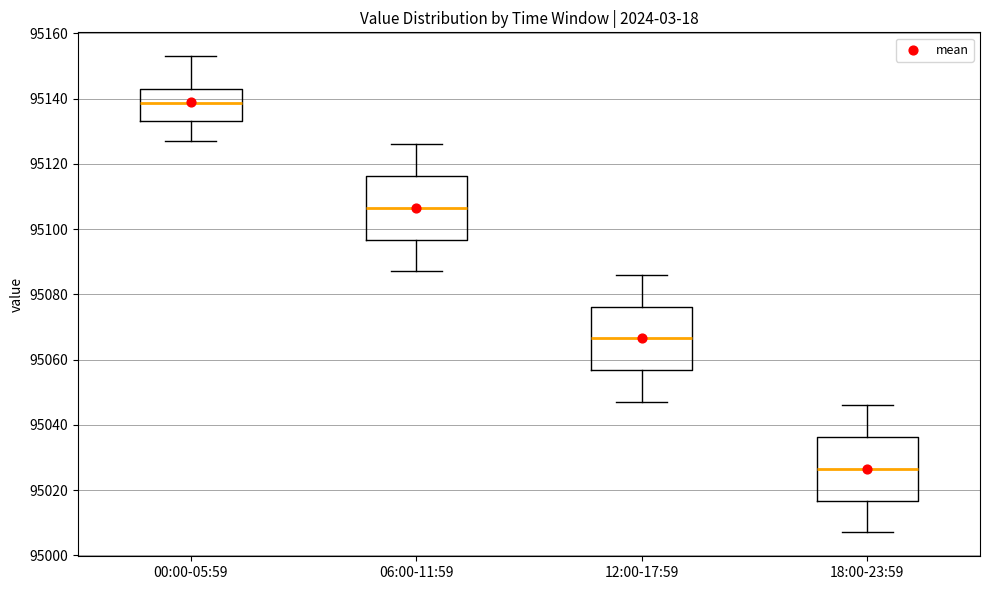

Where is the lower edge of the box for 00:00-05:59 on the y-axis? The values are not printed on the chart, so give them approximately, as read against the axis.

95134